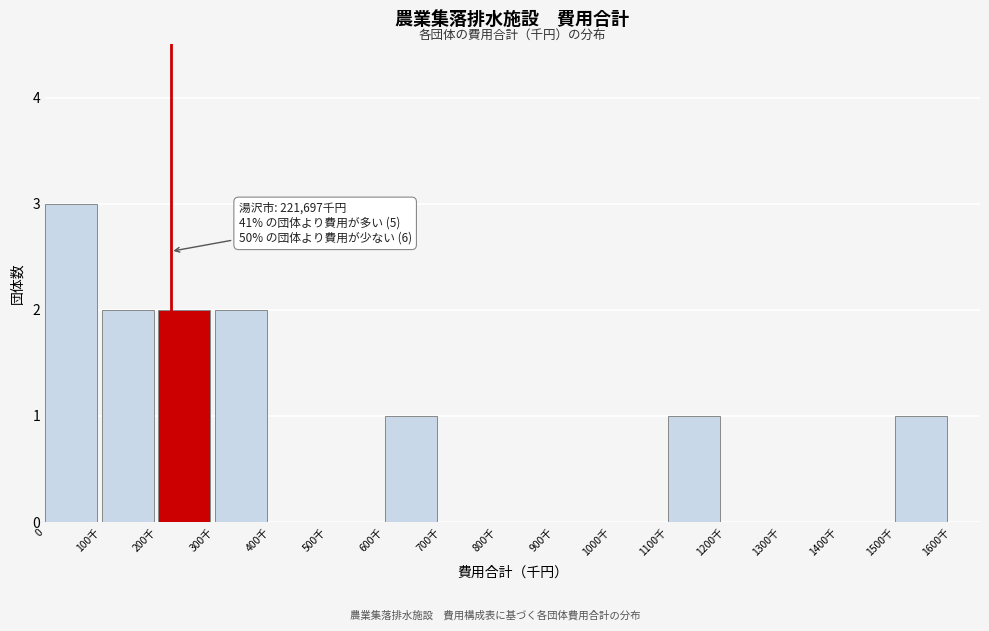

Reading right to left, what are all the values shown in this chart?

1500千=1	1400千=0	1300千=0	1200千=0	1100千=1	1000千=0	900千=0	800千=0	700千=0	600千=1	500千=0	400千=0	300千=2	200千=2	100千=2	0=3